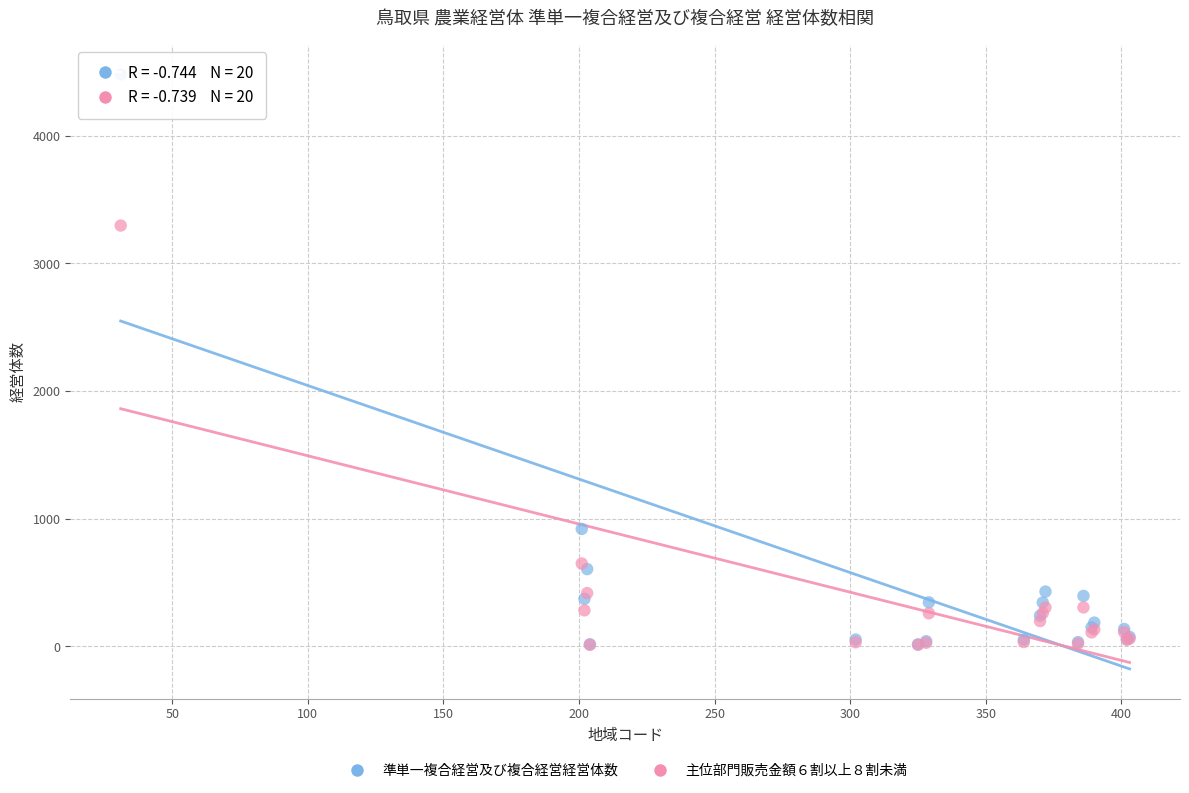

Which series has the widest spread of Y values?

準単一複合経営及び複合経営経営体数